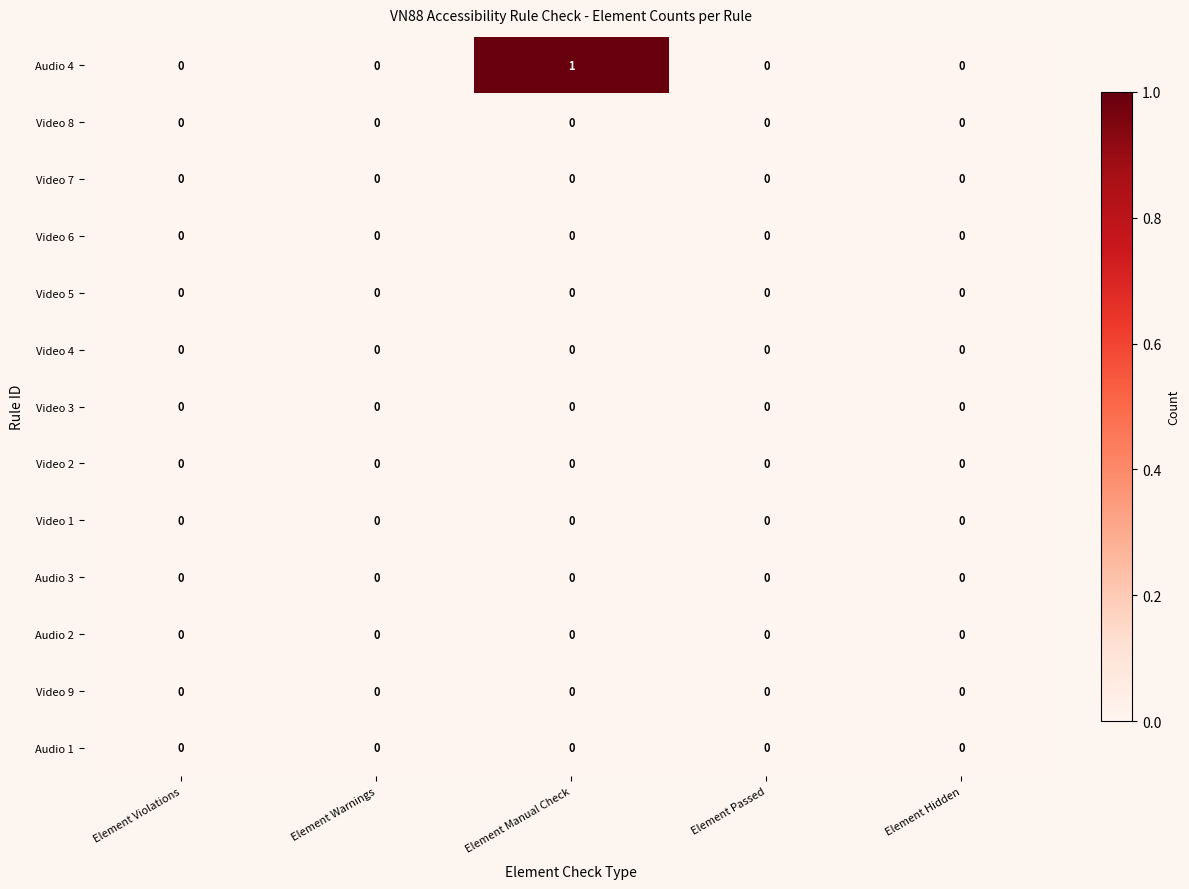

Which series has the widest spread of values?

Audio 4